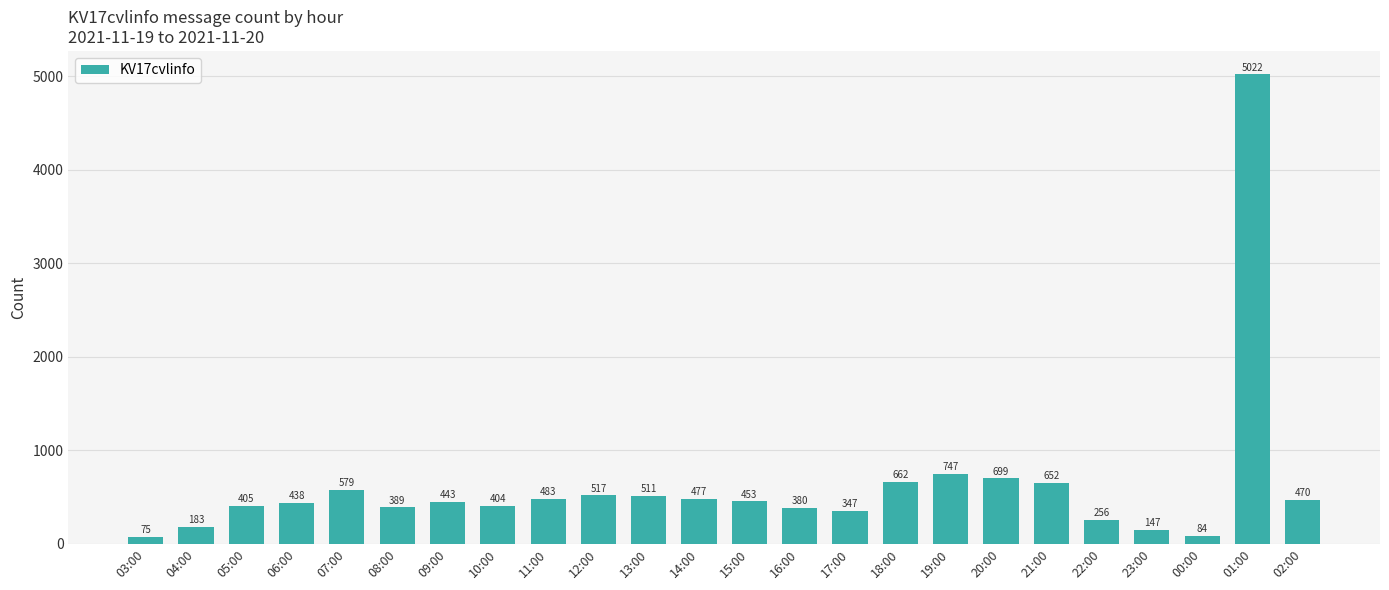

What is the smallest value displayed?

75